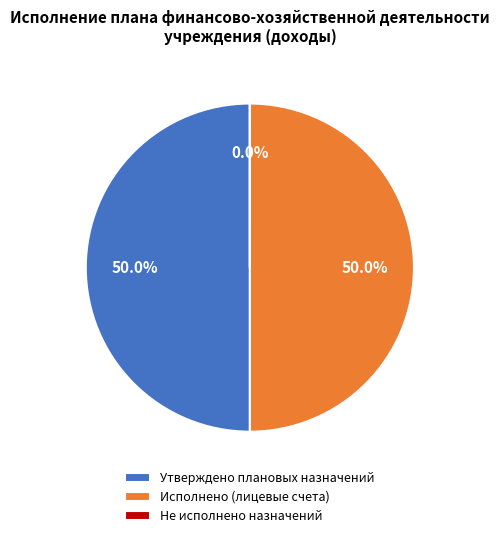

Combined, do Исполнено (лицевые счета) and Утверждено плановых назначений account for over 50%?

Yes